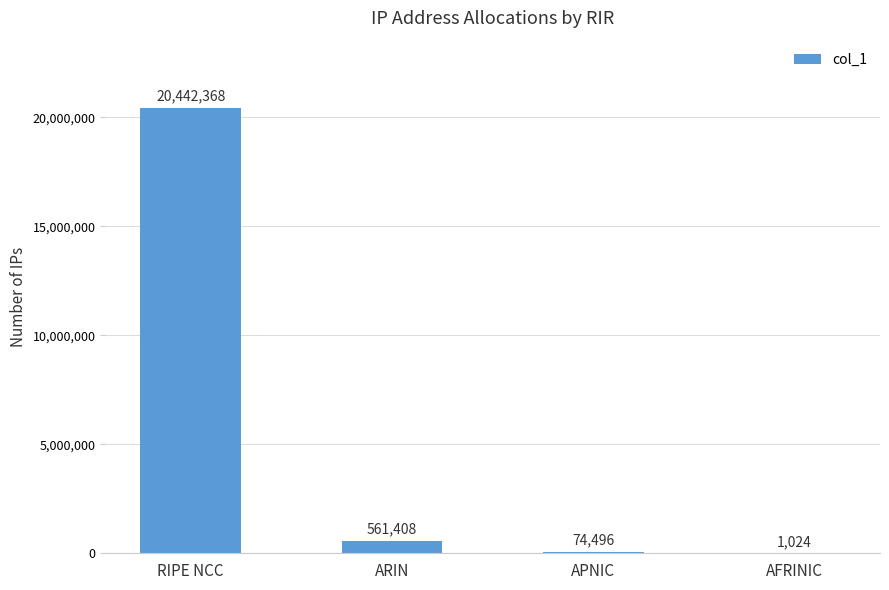

How many series are shown in this chart?

1